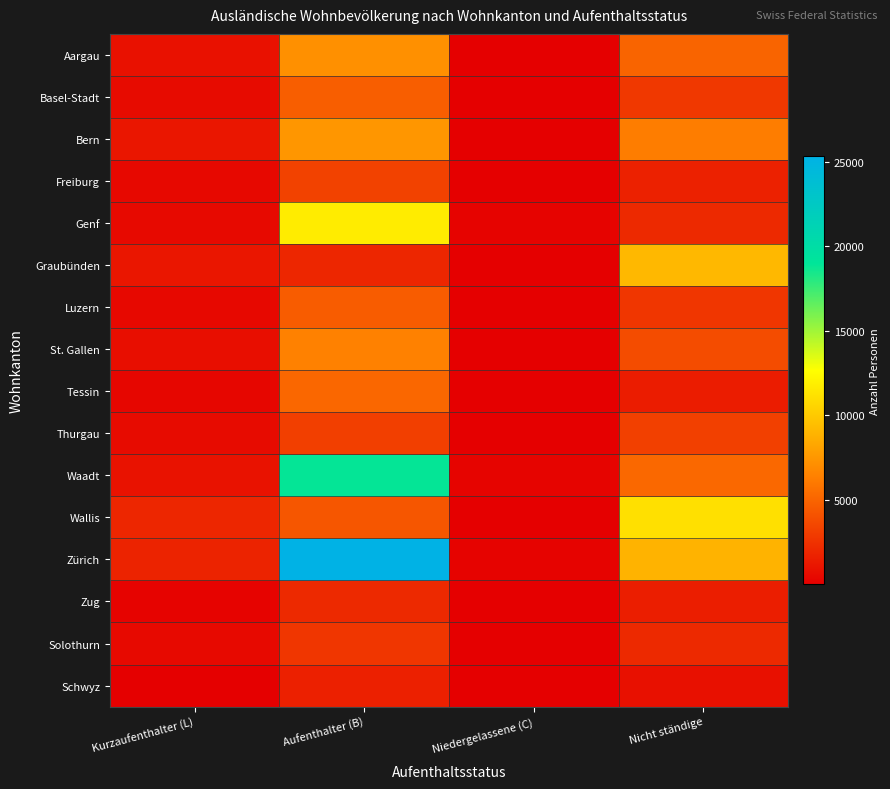

What is the difference between the highest and lowest values at Niedergelassene (C)?

276